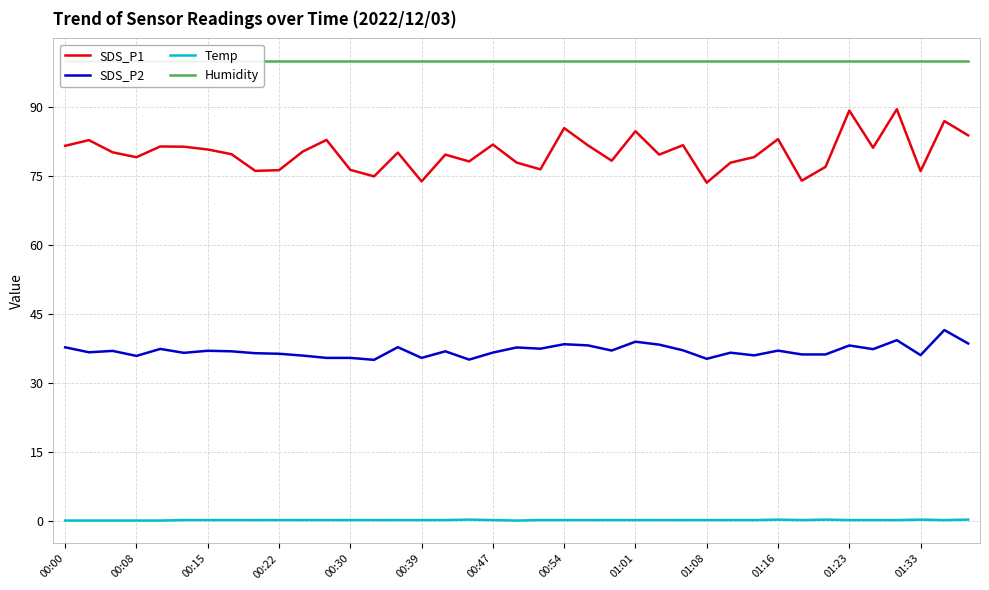

The SDS_P2 series shows 52.9 at 01:16. True or false?

False